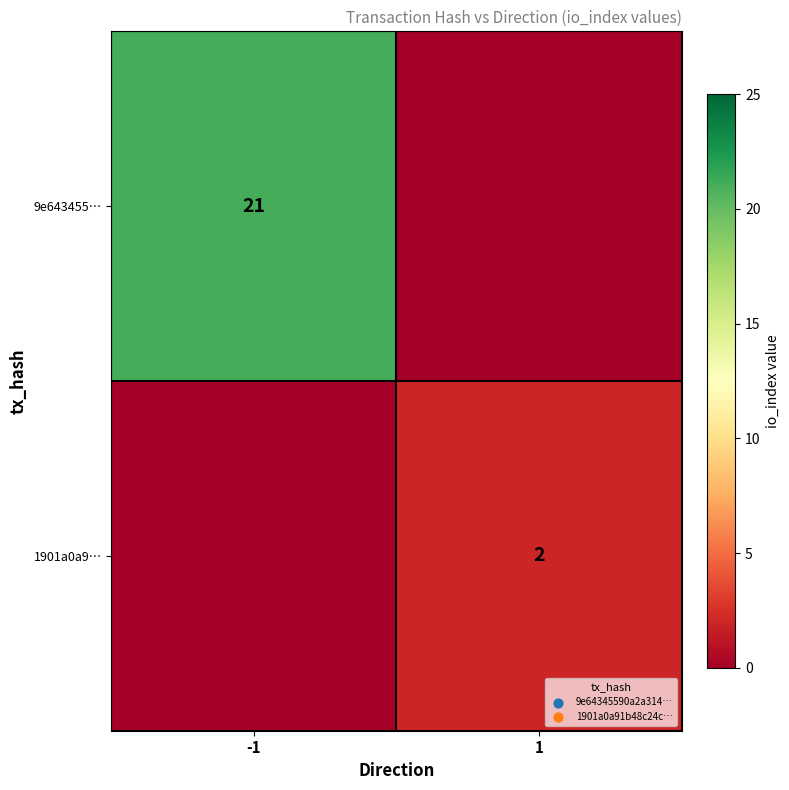

Is it true that 1901a0a9… equals 3 at 1?

False